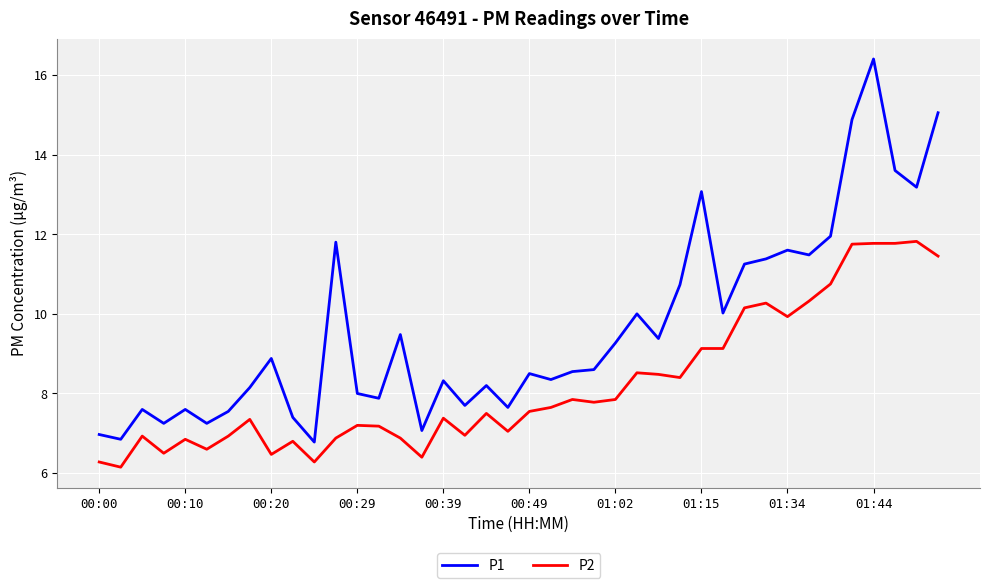

Which series has the largest total across all categories?

P1